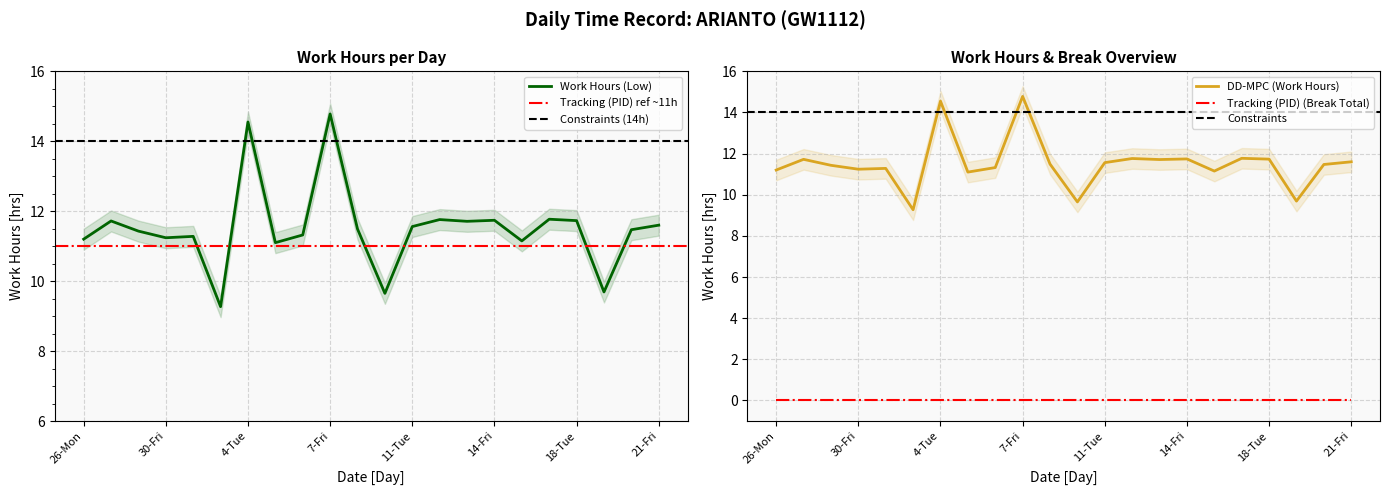

How many interior local peaks (higher than both neighbors) does the data have?

7